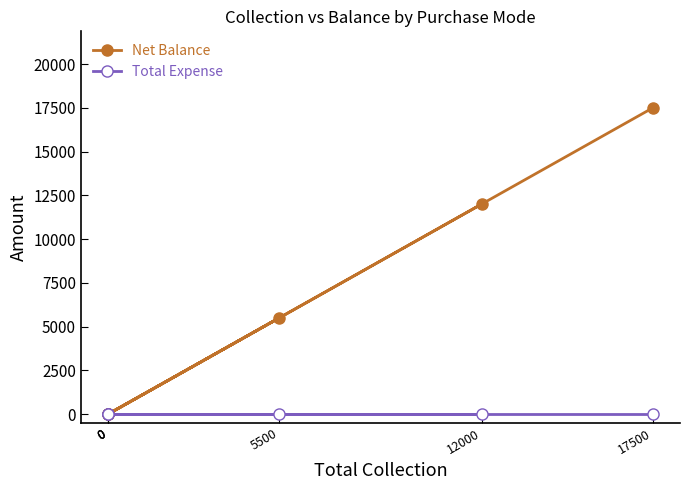

True or false: Net Balance has a value of 12000 at 12000.

True